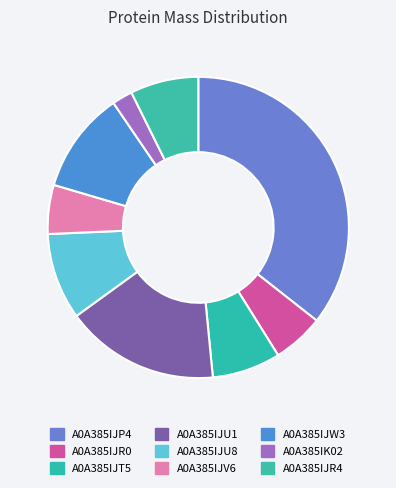

What is the ratio of the value at A0A385IJU1 to the value at A0A385IK02?

7.5